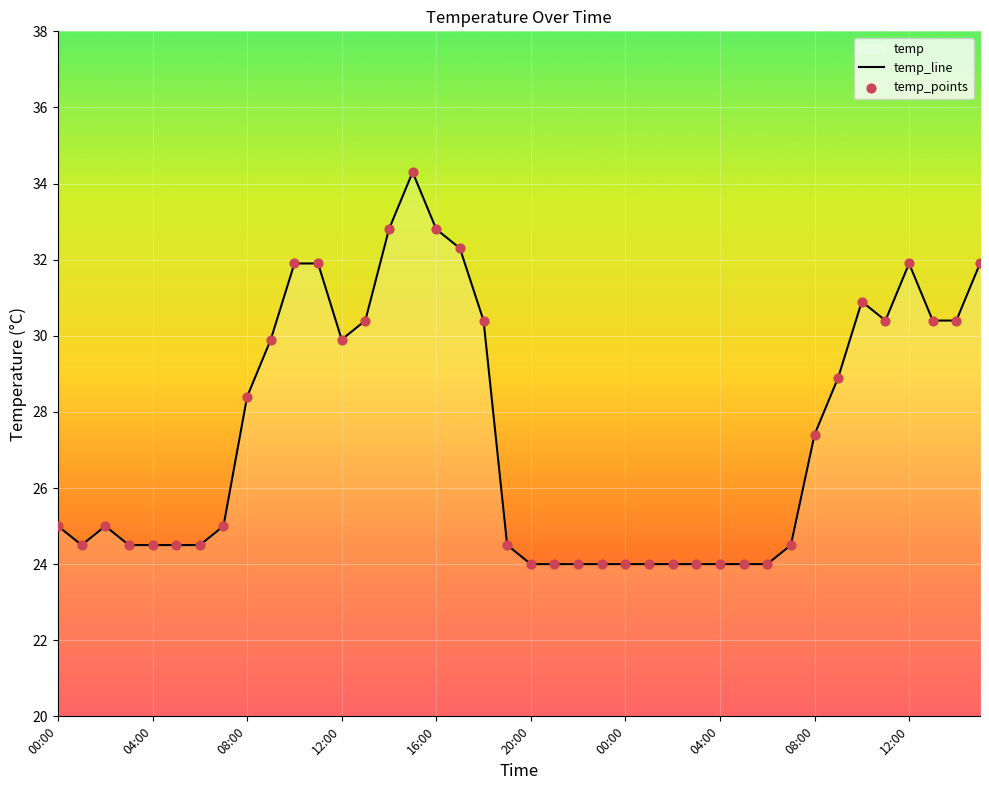

Which series contains the lowest Y value?

temp_line